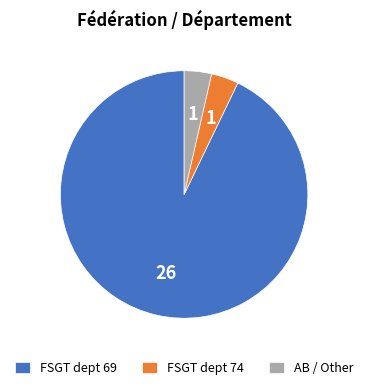

The FSGT dept 69 slice represents 93% of the pie. True or false?

True